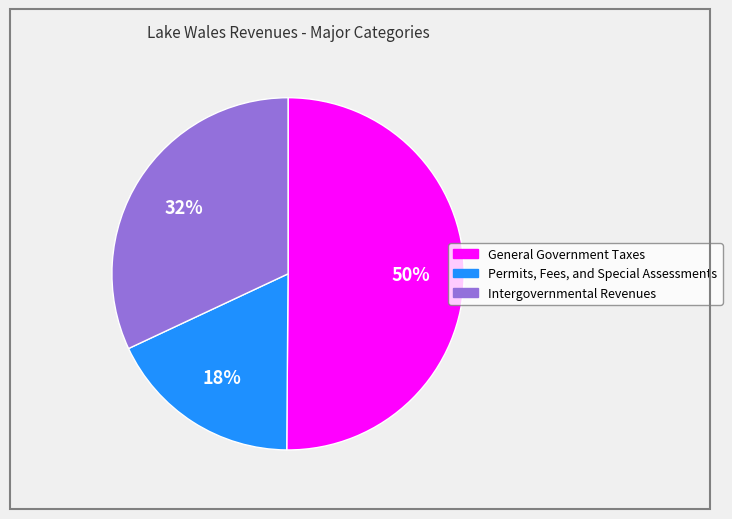

How many segments does this pie chart have?

3